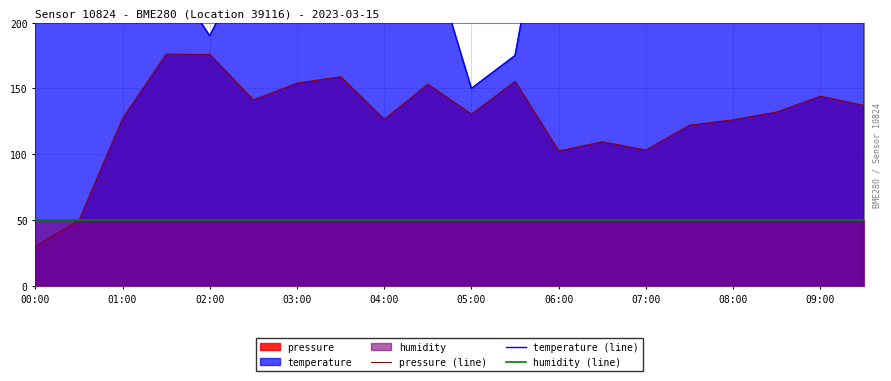

What is the value of the pressure (line) point at the 14th from the left?

109.6